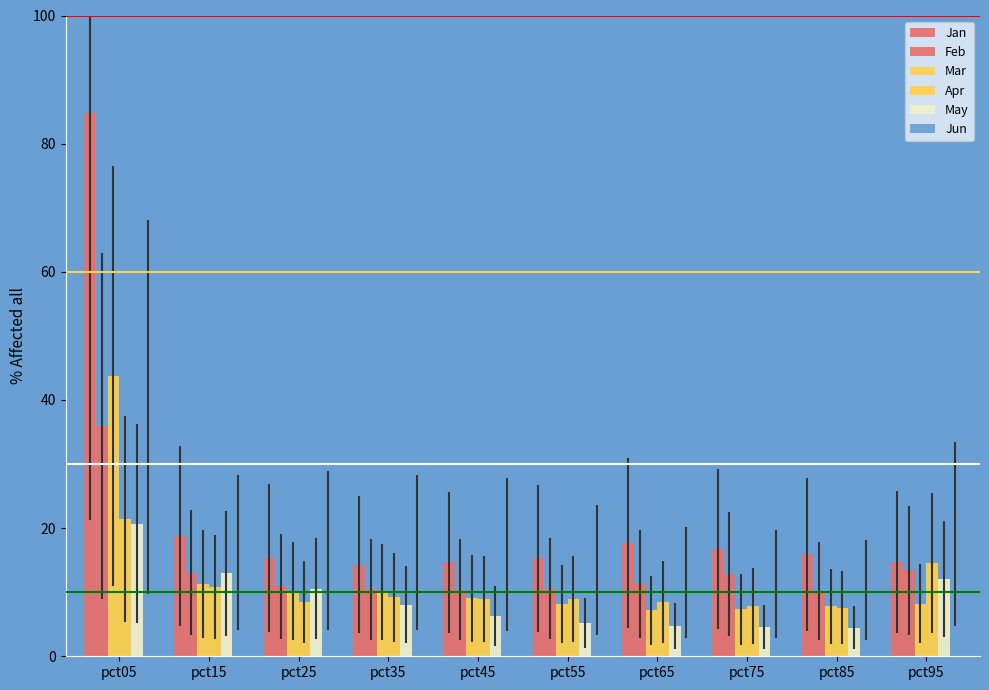

How many data points does each series have?

10